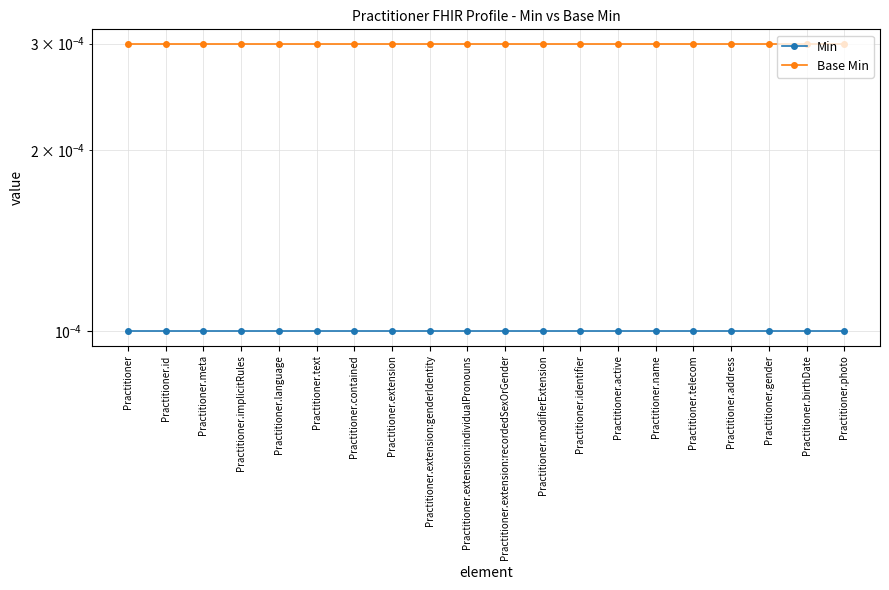

At how many categories does at least one series exceed 0?

20